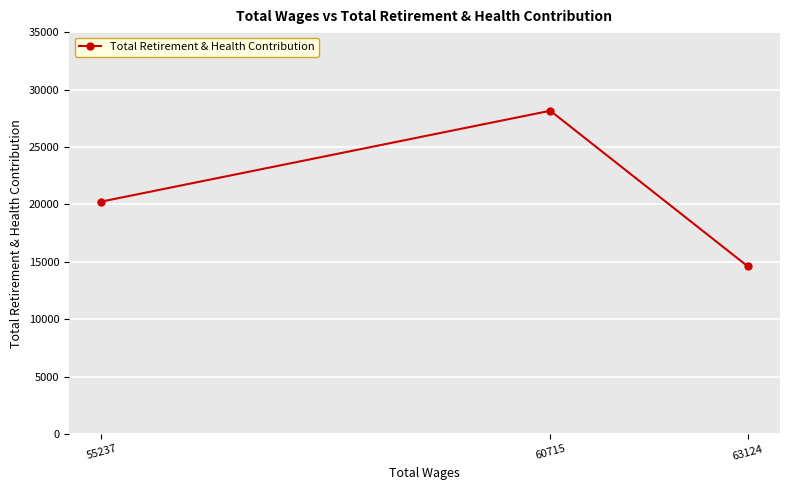

Reading right to left, list all the values displayed in this chart.

63124=14610	60715=28153	55237=20241